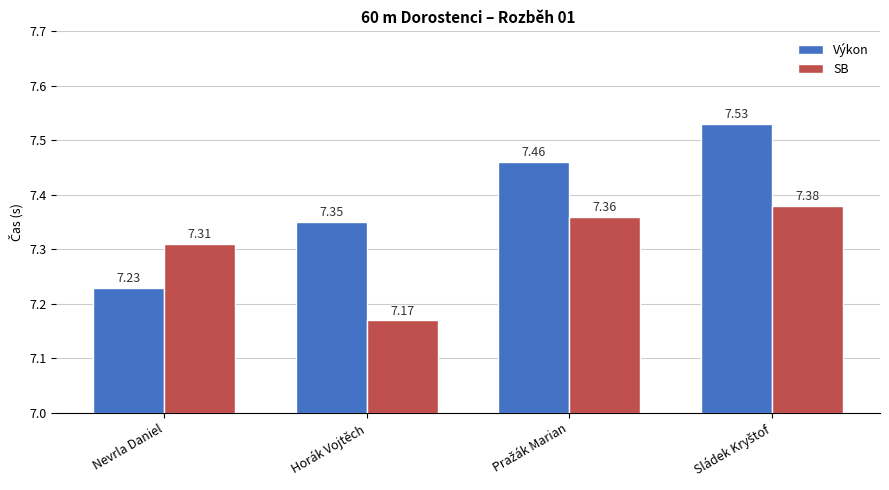

How many data points does each series have?

4